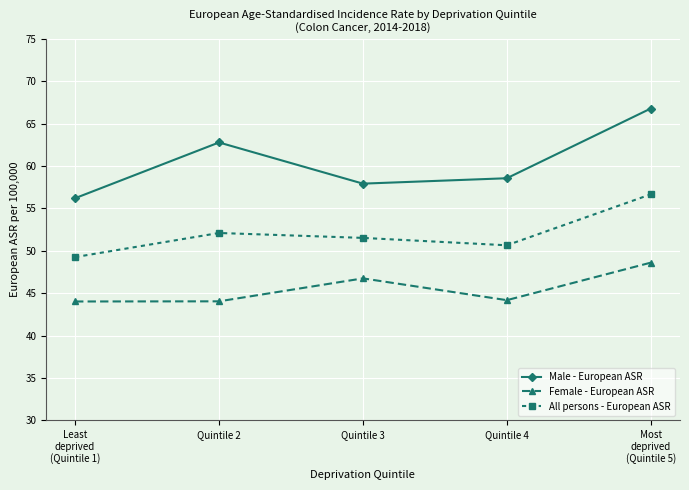

The Male - European ASR series shows 57.9 at Quintile 3. True or false?

True